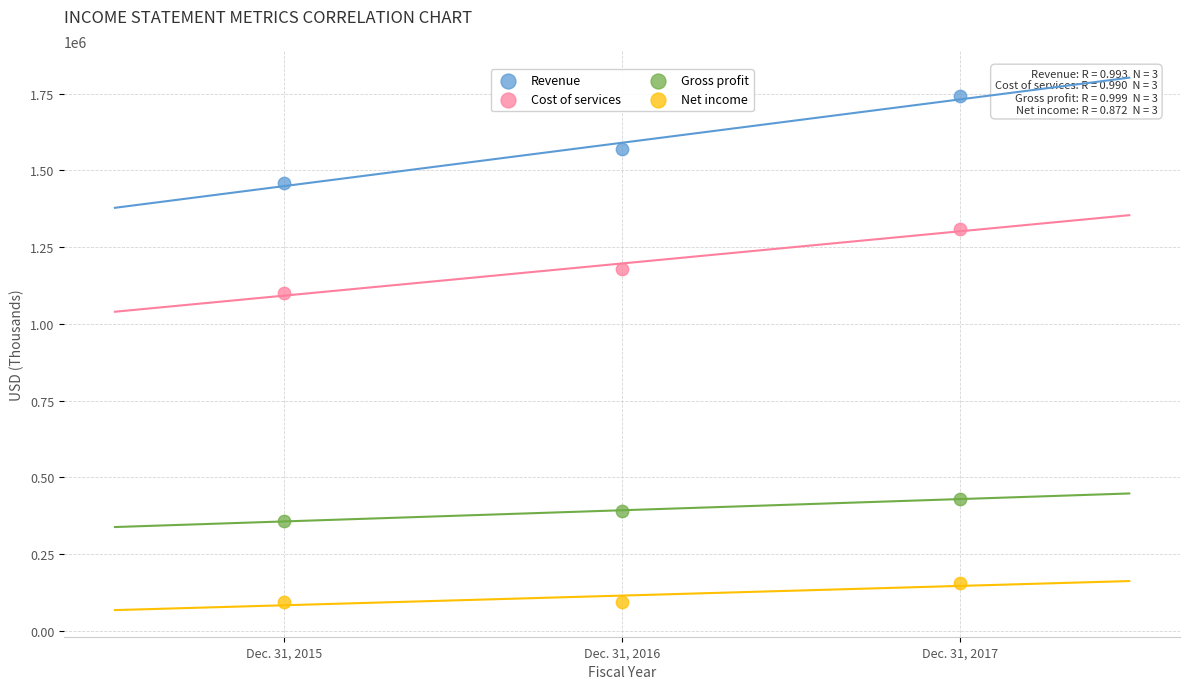

What are all the series names shown in the legend?

Revenue, Cost of services, Gross profit, Net income